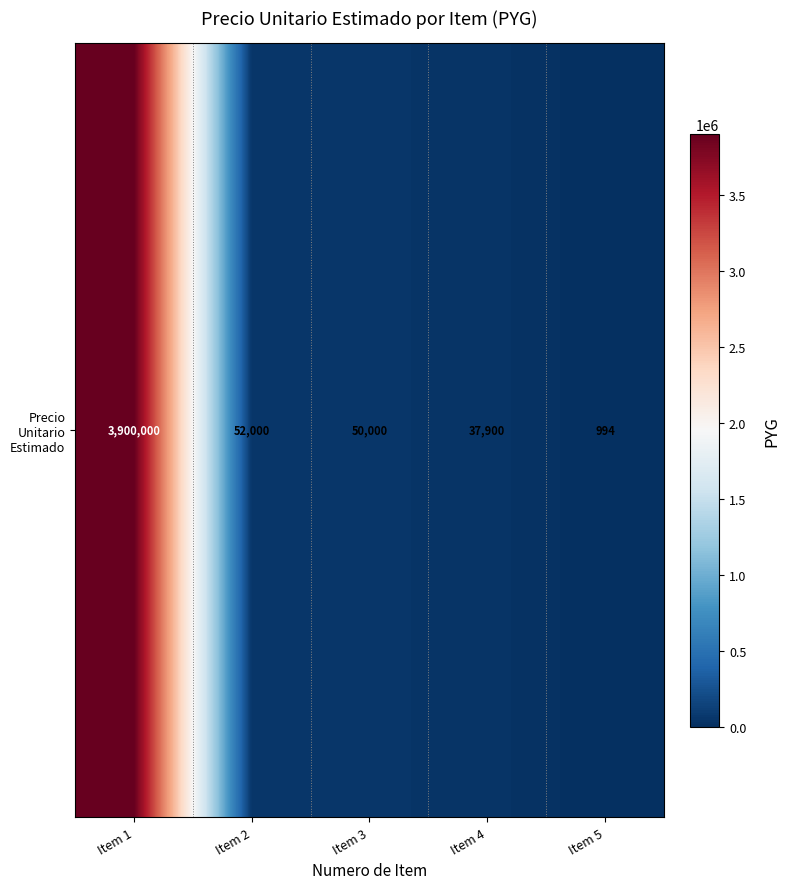

True or false: the data shows 37900 at Item 4.

True